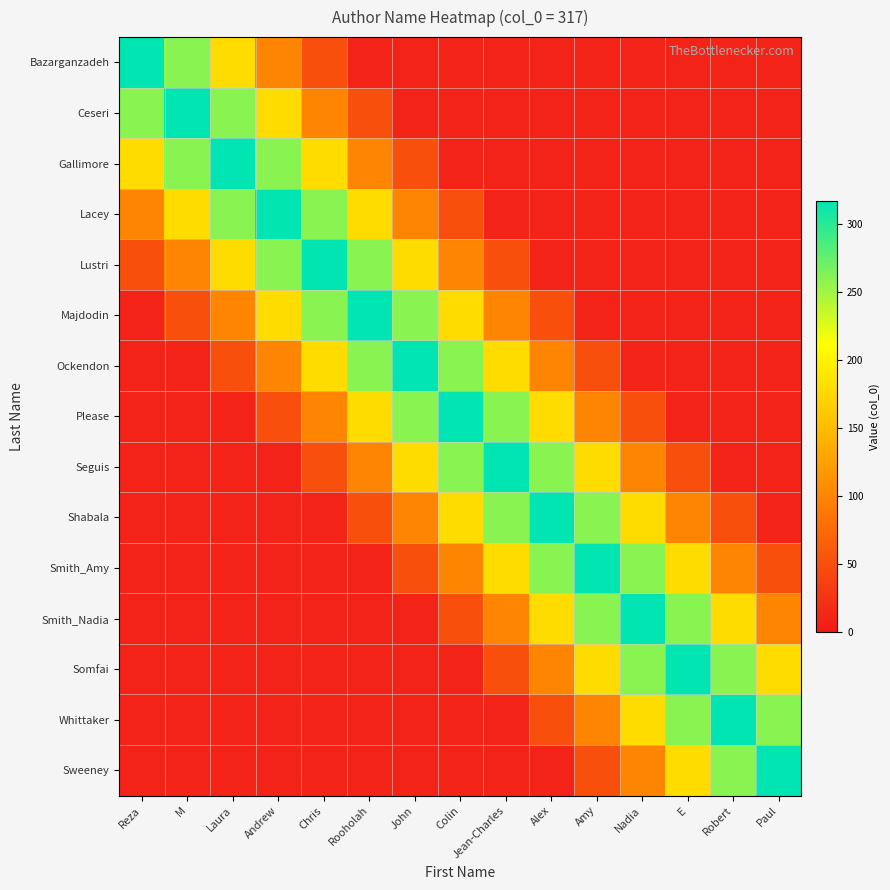

Reading left to right, transcribe all the data shown in this chart.

Bazarganzadeh: Reza=317	M=260	Laura=180	Andrew=100	Chris=50	Rooholah=10	John=10	Colin=10	Jean-Charles=10	Alex=10	Amy=10	Nadia=10	E=10	Robert=10	Paul=10
Ceseri: Reza=260	M=317	Laura=260	Andrew=180	Chris=100	Rooholah=50	John=10	Colin=10	Jean-Charles=10	Alex=10	Amy=10	Nadia=10	E=10	Robert=10	Paul=10
Gallimore: Reza=180	M=260	Laura=317	Andrew=260	Chris=180	Rooholah=100	John=50	Colin=10	Jean-Charles=10	Alex=10	Amy=10	Nadia=10	E=10	Robert=10	Paul=10
Lacey: Reza=100	M=180	Laura=260	Andrew=317	Chris=260	Rooholah=180	John=100	Colin=50	Jean-Charles=10	Alex=10	Amy=10	Nadia=10	E=10	Robert=10	Paul=10
Lustri: Reza=50	M=100	Laura=180	Andrew=260	Chris=317	Rooholah=260	John=180	Colin=100	Jean-Charles=50	Alex=10	Amy=10	Nadia=10	E=10	Robert=10	Paul=10
Majdodin: Reza=10	M=50	Laura=100	Andrew=180	Chris=260	Rooholah=317	John=260	Colin=180	Jean-Charles=100	Alex=50	Amy=10	Nadia=10	E=10	Robert=10	Paul=10
Ockendon: Reza=10	M=10	Laura=50	Andrew=100	Chris=180	Rooholah=260	John=317	Colin=260	Jean-Charles=180	Alex=100	Amy=50	Nadia=10	E=10	Robert=10	Paul=10
Please: Reza=10	M=10	Laura=10	Andrew=50	Chris=100	Rooholah=180	John=260	Colin=317	Jean-Charles=260	Alex=180	Amy=100	Nadia=50	E=10	Robert=10	Paul=10
Seguis: Reza=10	M=10	Laura=10	Andrew=10	Chris=50	Rooholah=100	John=180	Colin=260	Jean-Charles=317	Alex=260	Amy=180	Nadia=100	E=50	Robert=10	Paul=10
Shabala: Reza=10	M=10	Laura=10	Andrew=10	Chris=10	Rooholah=50	John=100	Colin=180	Jean-Charles=260	Alex=317	Amy=260	Nadia=180	E=100	Robert=50	Paul=10
Smith_Amy: Reza=10	M=10	Laura=10	Andrew=10	Chris=10	Rooholah=10	John=50	Colin=100	Jean-Charles=180	Alex=260	Amy=317	Nadia=260	E=180	Robert=100	Paul=50
Smith_Nadia: Reza=10	M=10	Laura=10	Andrew=10	Chris=10	Rooholah=10	John=10	Colin=50	Jean-Charles=100	Alex=180	Amy=260	Nadia=317	E=260	Robert=180	Paul=100
Somfai: Reza=10	M=10	Laura=10	Andrew=10	Chris=10	Rooholah=10	John=10	Colin=10	Jean-Charles=50	Alex=100	Amy=180	Nadia=260	E=317	Robert=260	Paul=180
Whittaker: Reza=10	M=10	Laura=10	Andrew=10	Chris=10	Rooholah=10	John=10	Colin=10	Jean-Charles=10	Alex=50	Amy=100	Nadia=180	E=260	Robert=317	Paul=260
Sweeney: Reza=10	M=10	Laura=10	Andrew=10	Chris=10	Rooholah=10	John=10	Colin=10	Jean-Charles=10	Alex=10	Amy=50	Nadia=100	E=180	Robert=260	Paul=317